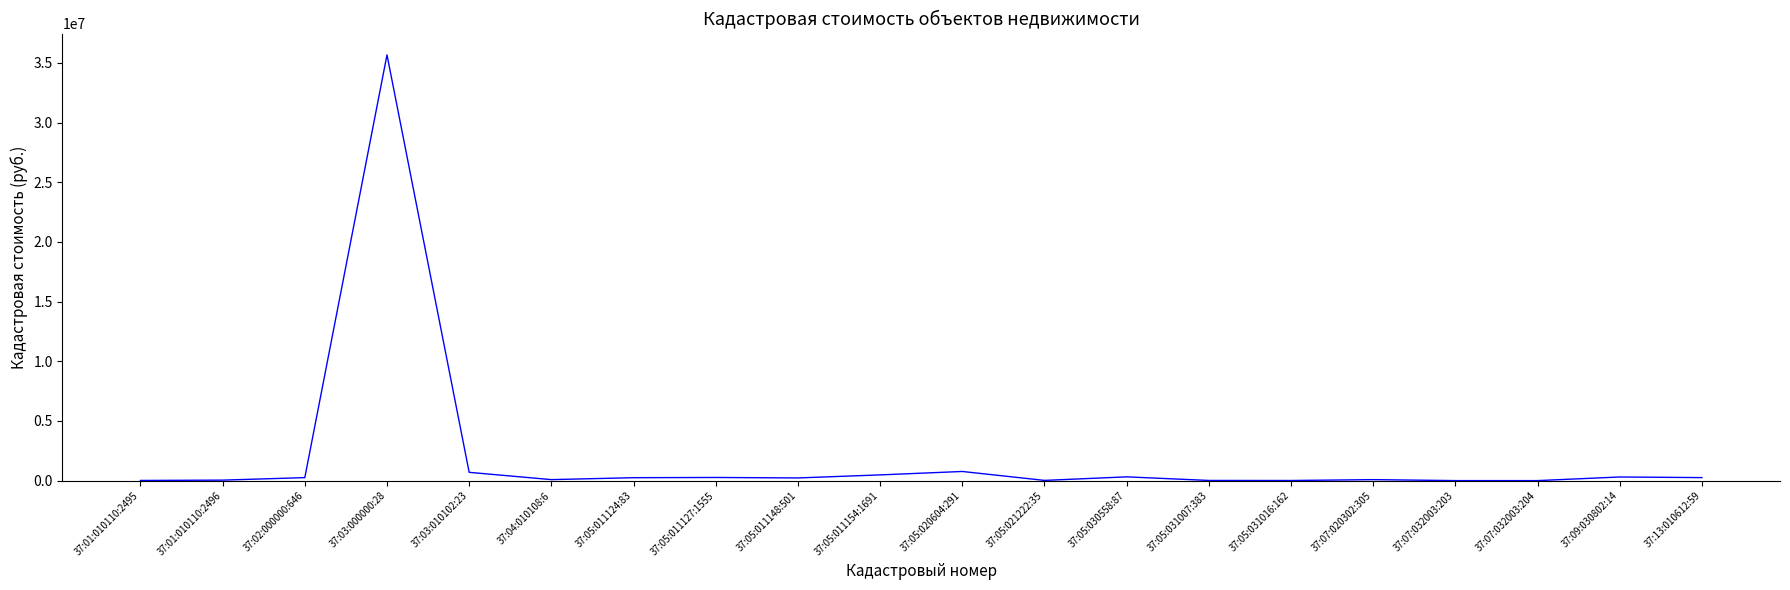

Is it true that the value at 37:05:031007:383 is 15580.8?

True